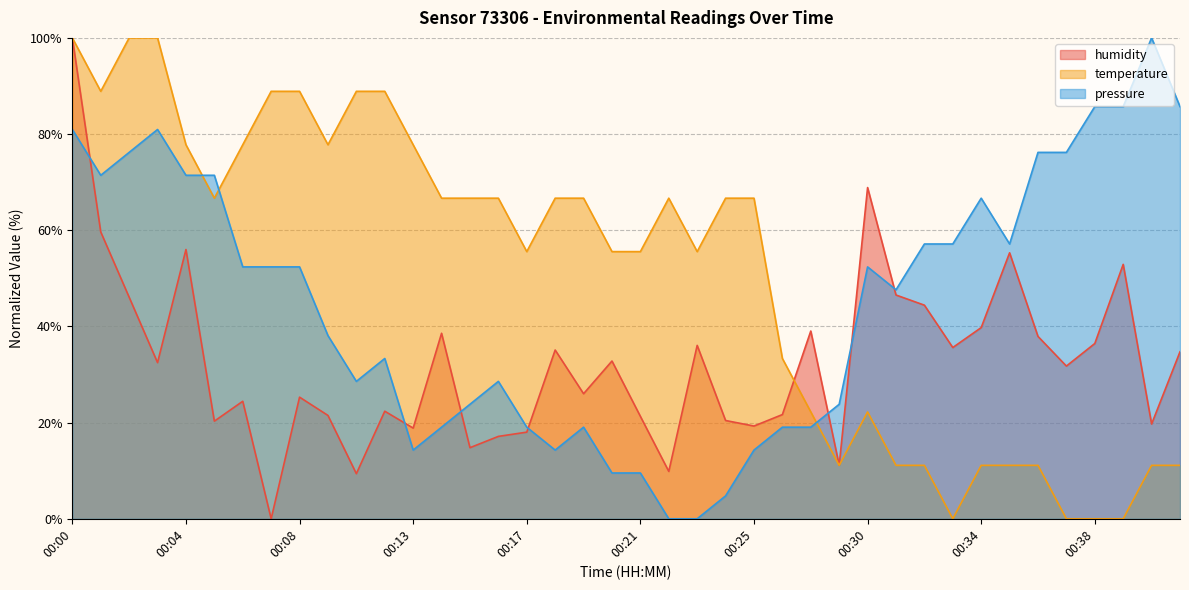

Is it true that pressure equals 34.1 at 00:33?

False